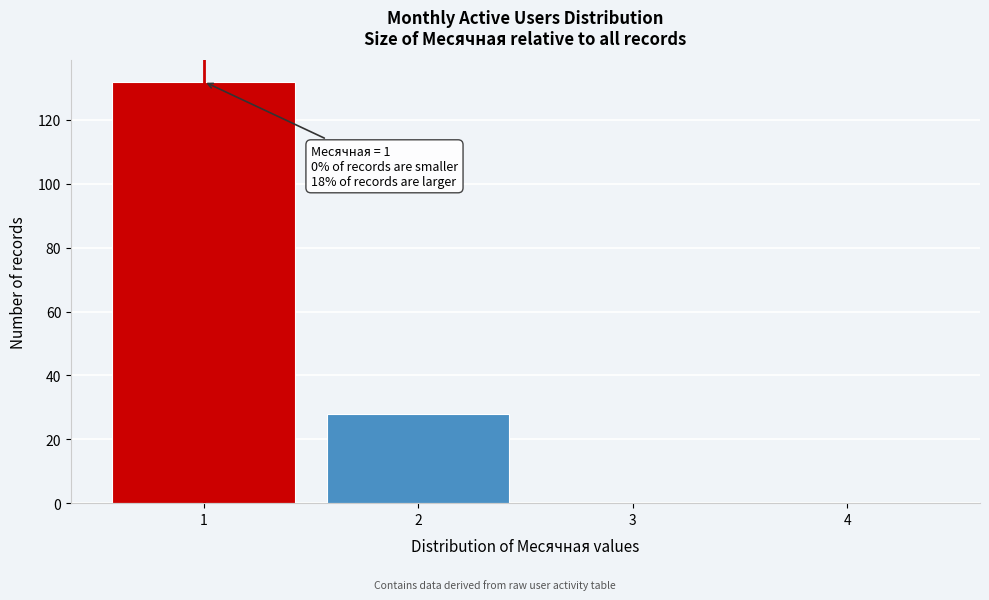

Over which range of the x-axis is the bar tallest?

0.5 to 1.5